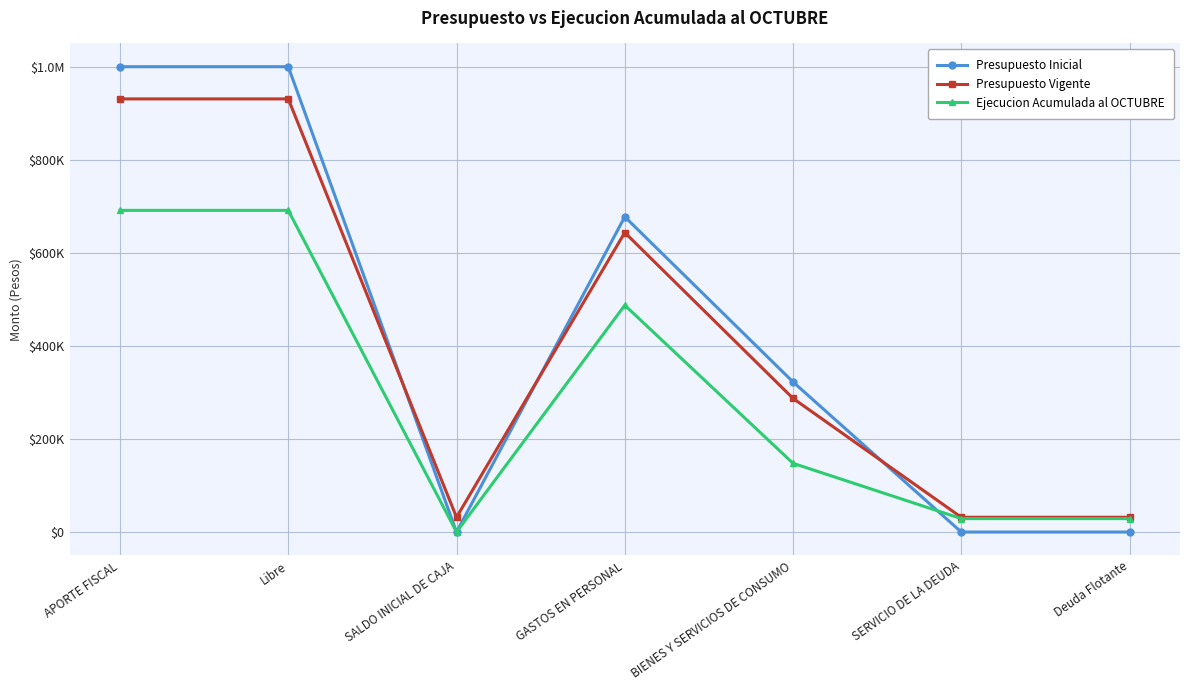

Does the chart have visible grid lines?

Yes